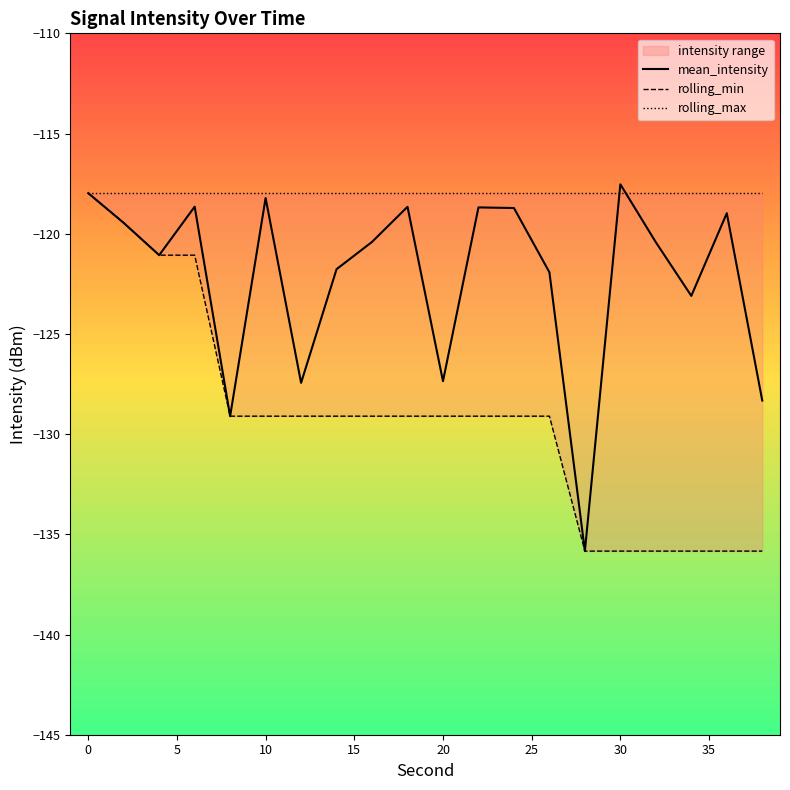

What is the minimum value for mean_intensity?

-135.8